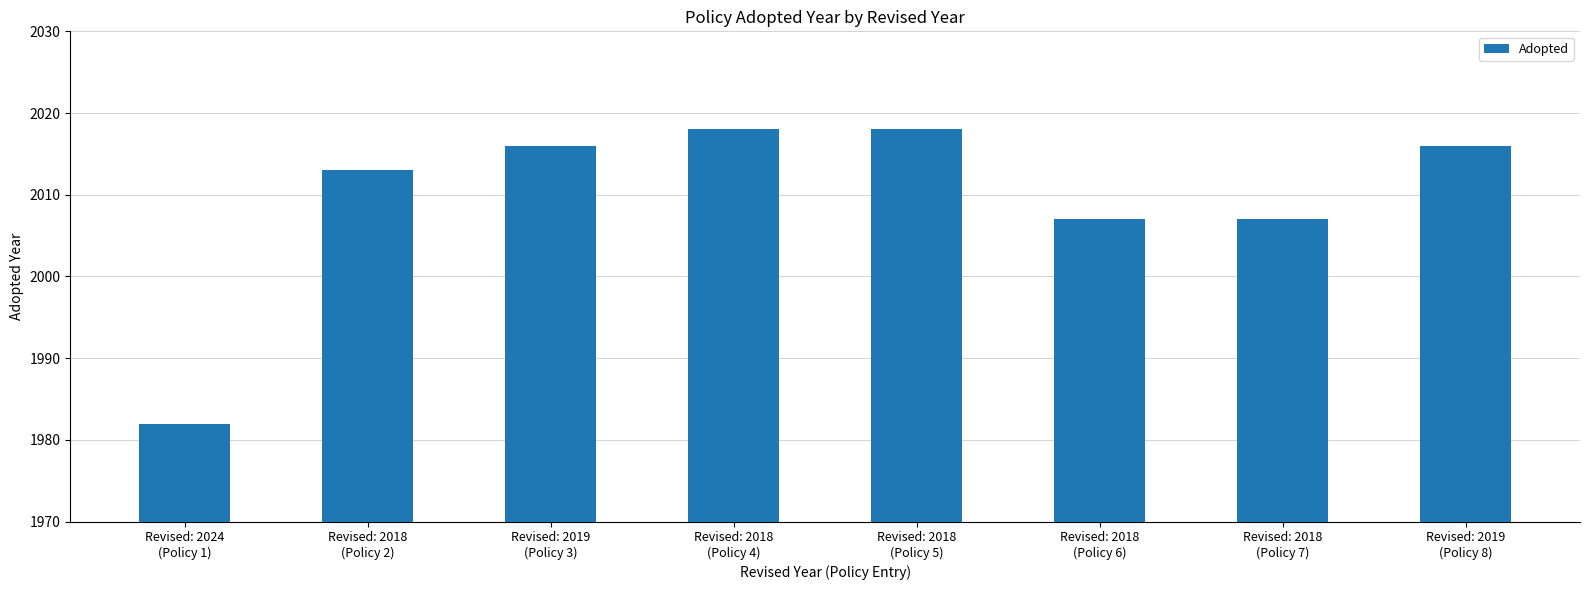

What is the value of the 3rd bar from the left?

2016